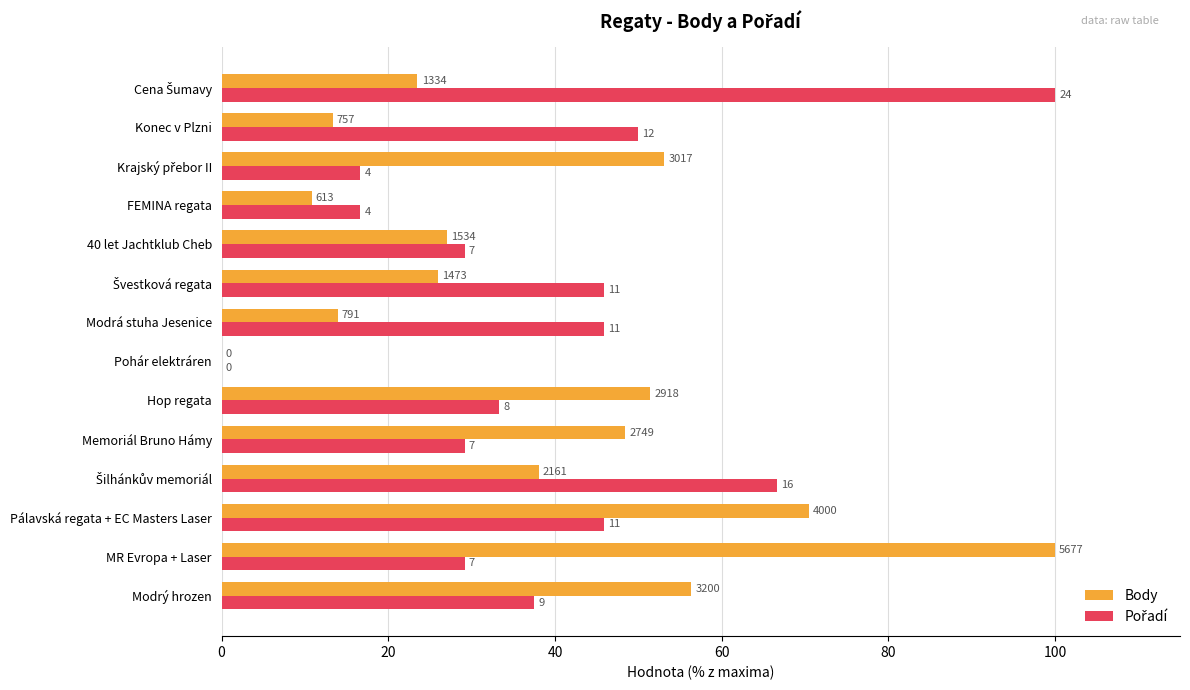

What is the average value of the Pořadí series?

39.0